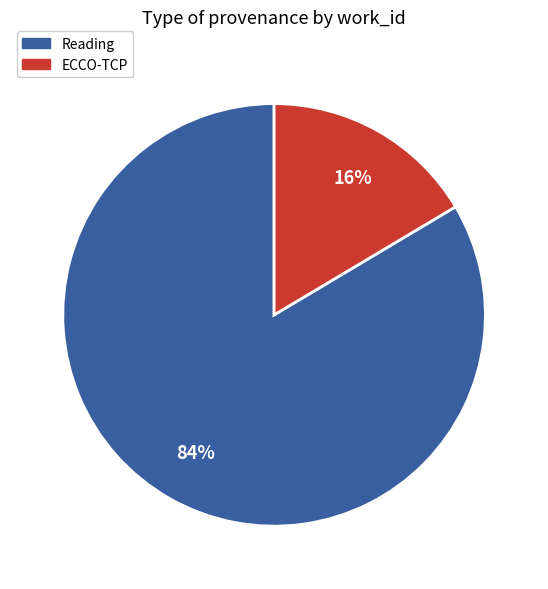

Which category has the biggest portion of the pie?

Reading